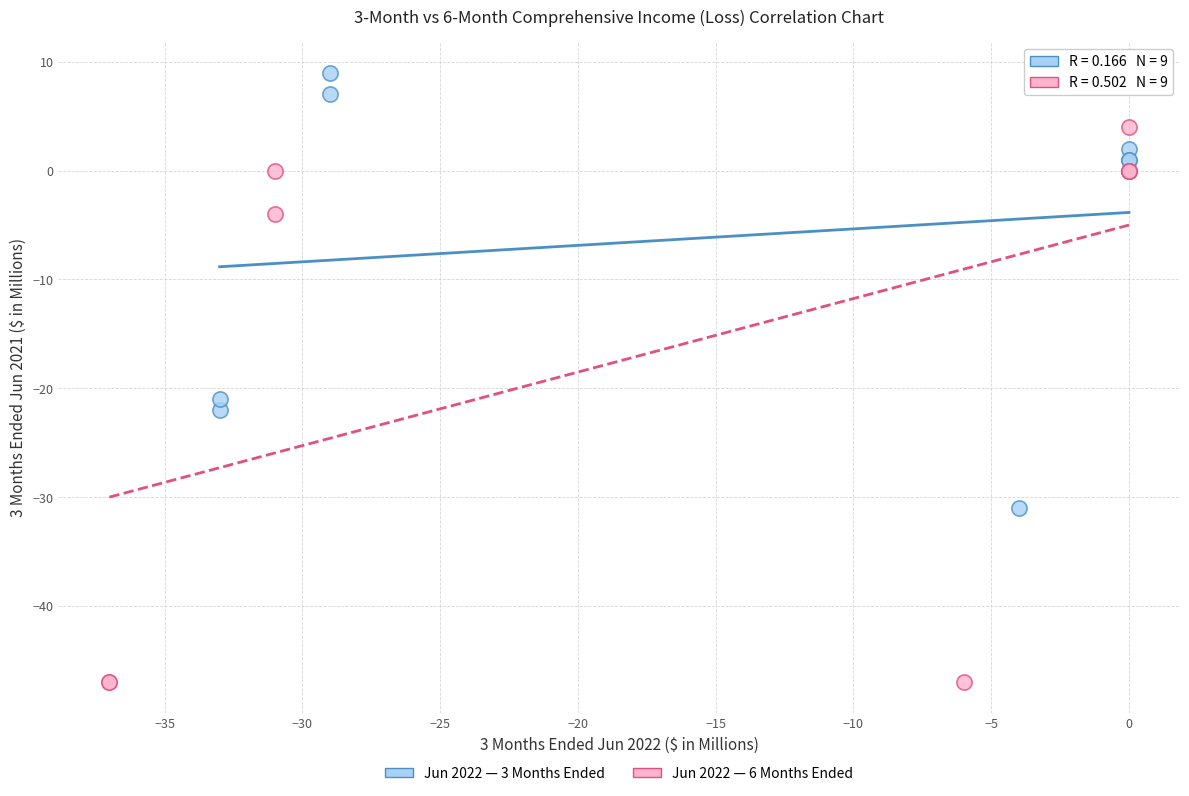

What are all the series names shown in the legend?

Jun 2022 — 3 Months Ended, Jun 2022 — 6 Months Ended